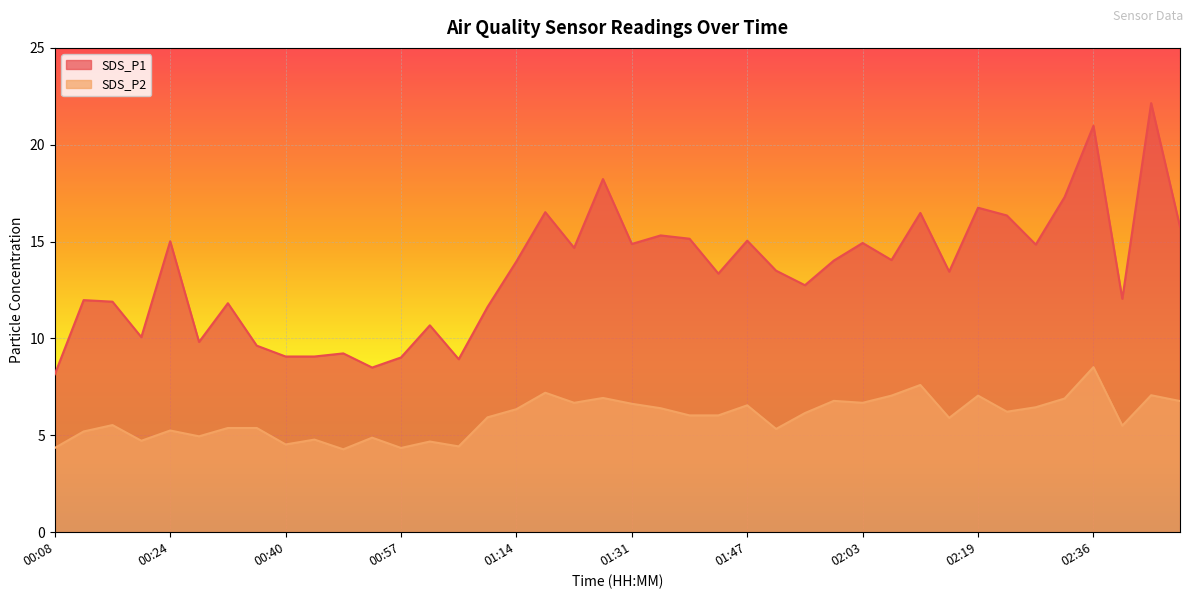

Is it true that SDS_P2 equals 4.8 at 00:44?

True